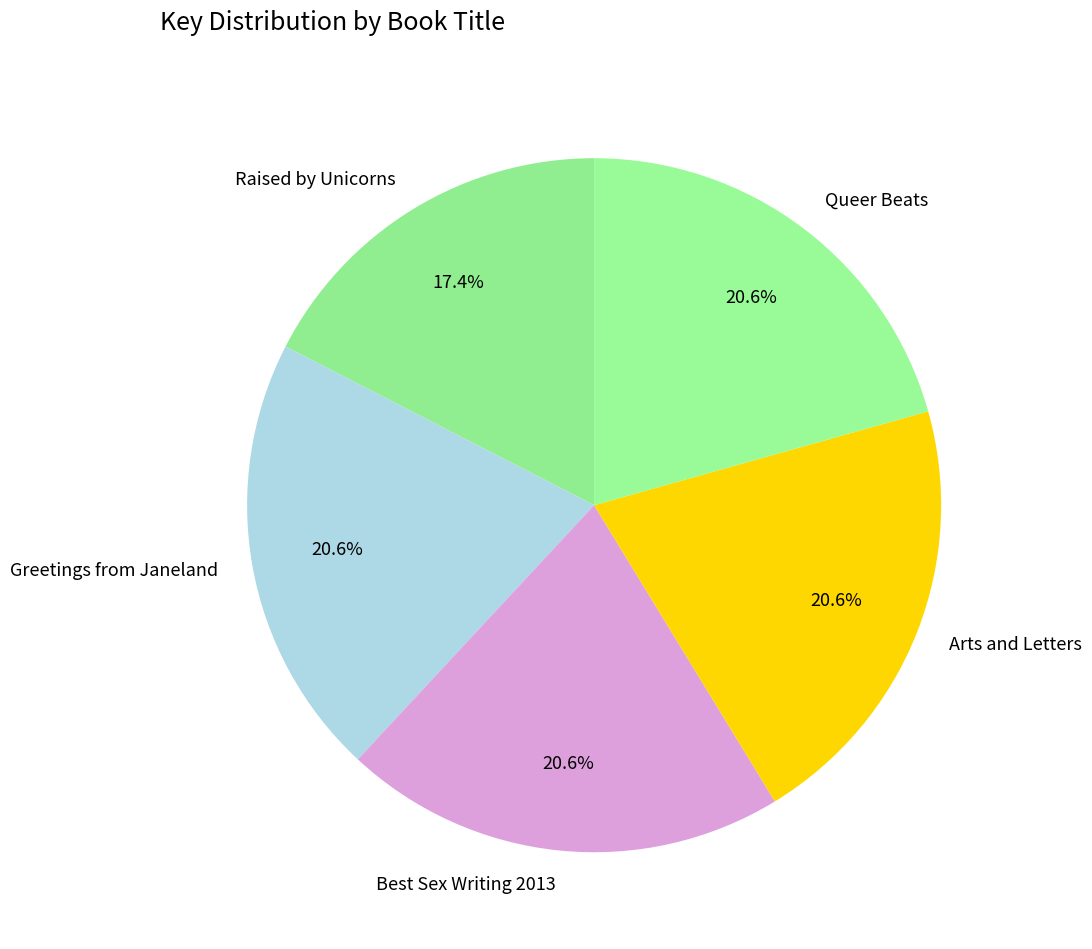

Count the number of slices in the pie.

5